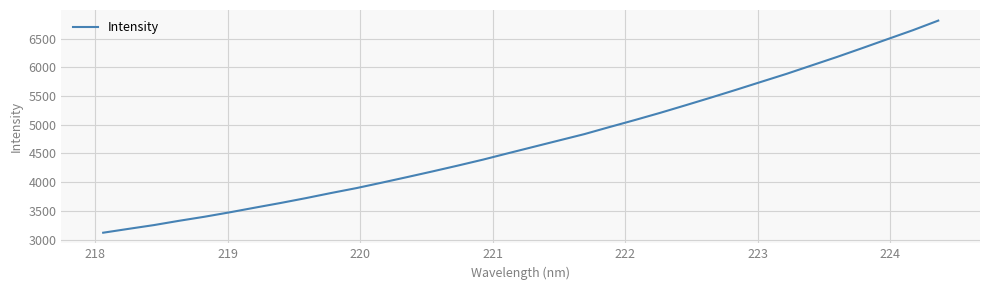

Reading right to left, transcribe all the data shown in this chart.

6814.8	6648.1	6492.7	6336.3	6182.4	6035.0	5887.3	5748.6	5609.0	5472.4	5338.9	5207.5	5082.1	4960.5	4836.4	4726.2	4615.5	4504.8	4392.6	4288.0	4186.6	4087.9	3991.0	3896.4	3810.9	3721.4	3636.6	3556.3	3474.6	3397.2	3326.8	3251.5	3185.9	3118.9